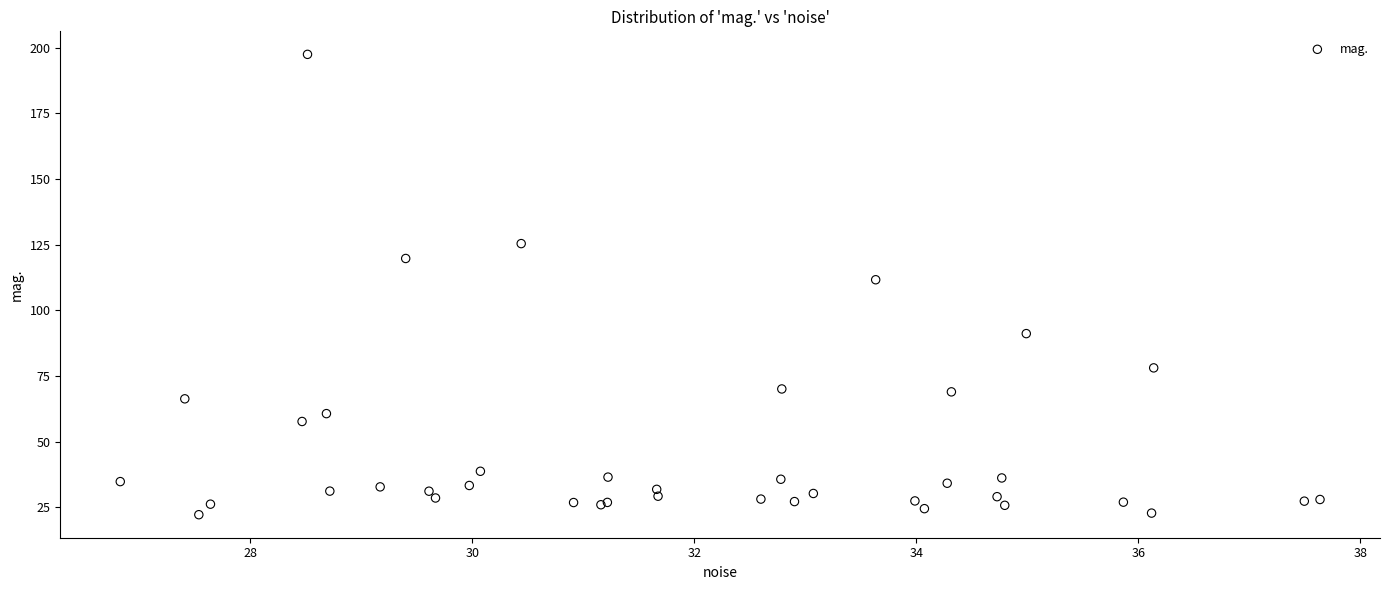

What Y value in the scatter plot is closest to 109?

111.6